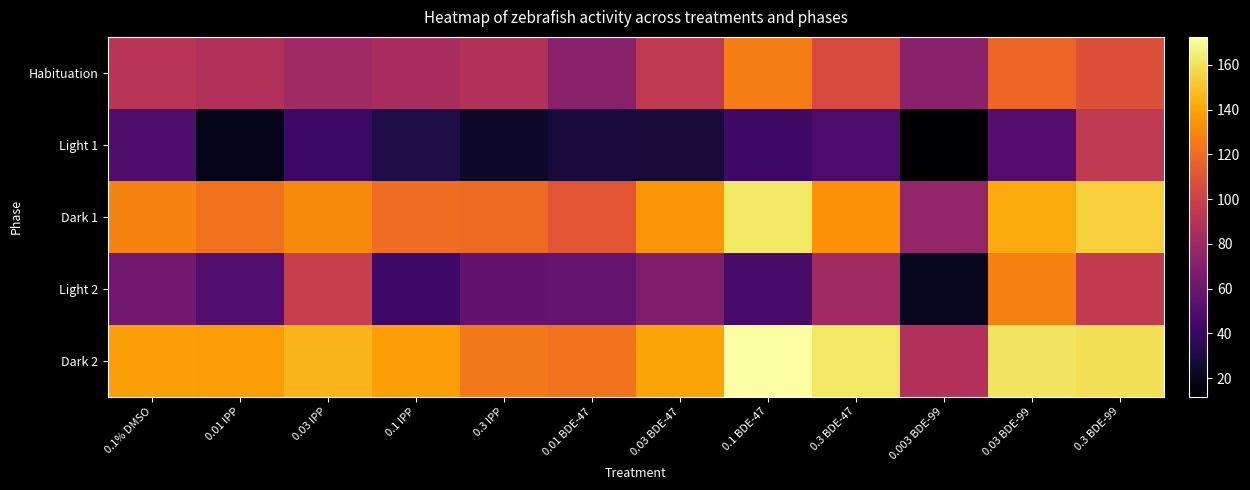

Rank the series by their maximum value, from lowest to highest.

Light 1, Habituation, Light 2, Dark 1, Dark 2